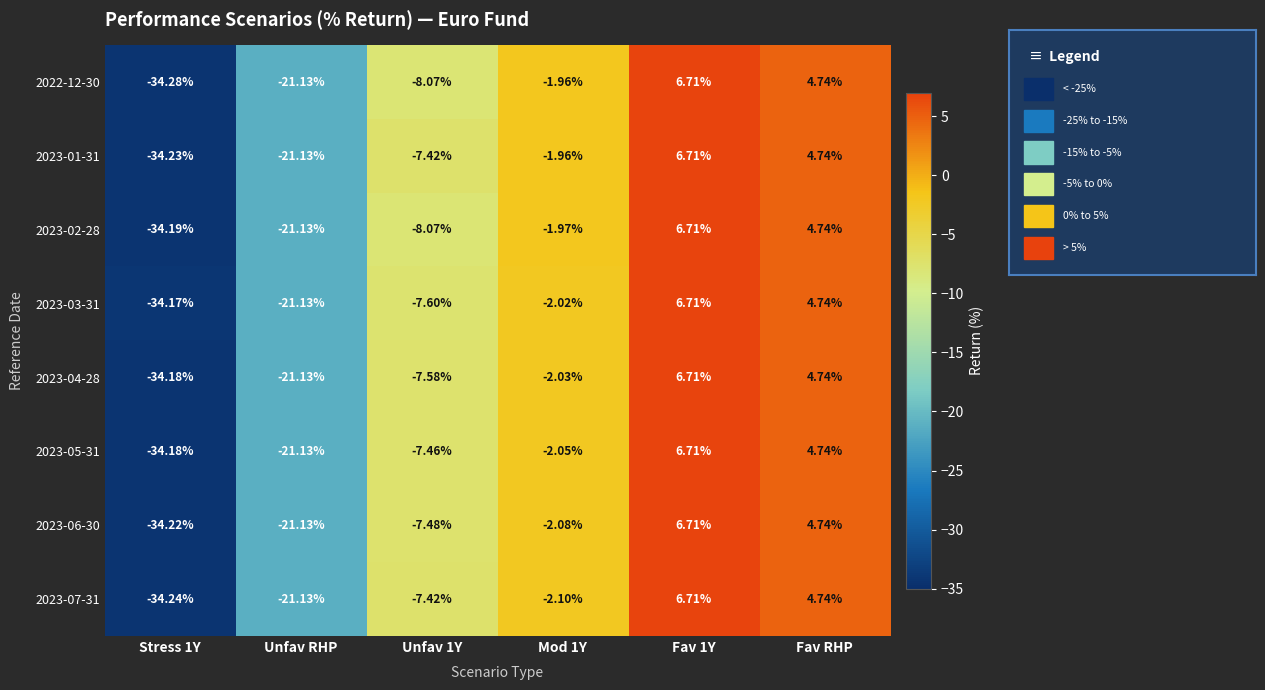

Reading left to right, transcribe all the data shown in this chart.

2022-12-30: Stress 1Y=-34.3	Unfav RHP=-21.1	Unfav 1Y=-8.1	Mod 1Y=-2.0	Fav 1Y=6.7	Fav RHP=4.7
2023-01-31: Stress 1Y=-34.2	Unfav RHP=-21.1	Unfav 1Y=-7.4	Mod 1Y=-2.0	Fav 1Y=6.7	Fav RHP=4.7
2023-02-28: Stress 1Y=-34.2	Unfav RHP=-21.1	Unfav 1Y=-8.1	Mod 1Y=-2.0	Fav 1Y=6.7	Fav RHP=4.7
2023-03-31: Stress 1Y=-34.2	Unfav RHP=-21.1	Unfav 1Y=-7.6	Mod 1Y=-2.0	Fav 1Y=6.7	Fav RHP=4.7
2023-04-28: Stress 1Y=-34.2	Unfav RHP=-21.1	Unfav 1Y=-7.6	Mod 1Y=-2.0	Fav 1Y=6.7	Fav RHP=4.7
2023-05-31: Stress 1Y=-34.2	Unfav RHP=-21.1	Unfav 1Y=-7.5	Mod 1Y=-2.0	Fav 1Y=6.7	Fav RHP=4.7
2023-06-30: Stress 1Y=-34.2	Unfav RHP=-21.1	Unfav 1Y=-7.5	Mod 1Y=-2.1	Fav 1Y=6.7	Fav RHP=4.7
2023-07-31: Stress 1Y=-34.2	Unfav RHP=-21.1	Unfav 1Y=-7.4	Mod 1Y=-2.1	Fav 1Y=6.7	Fav RHP=4.7